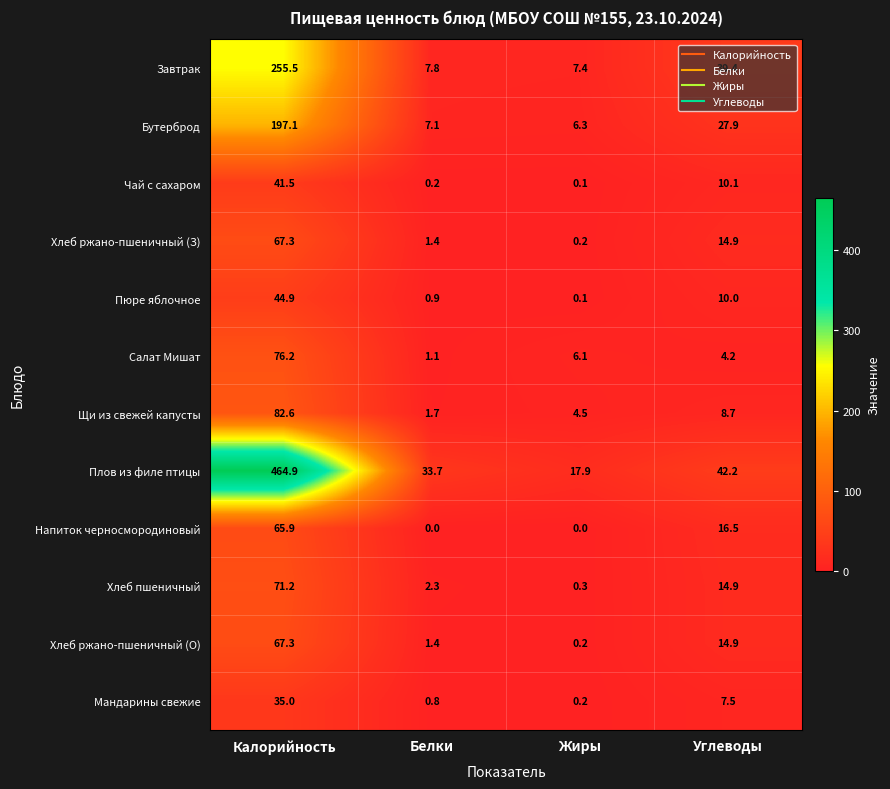

The value of Салат Мишат at Калорийность is 35.9. True or false?

False